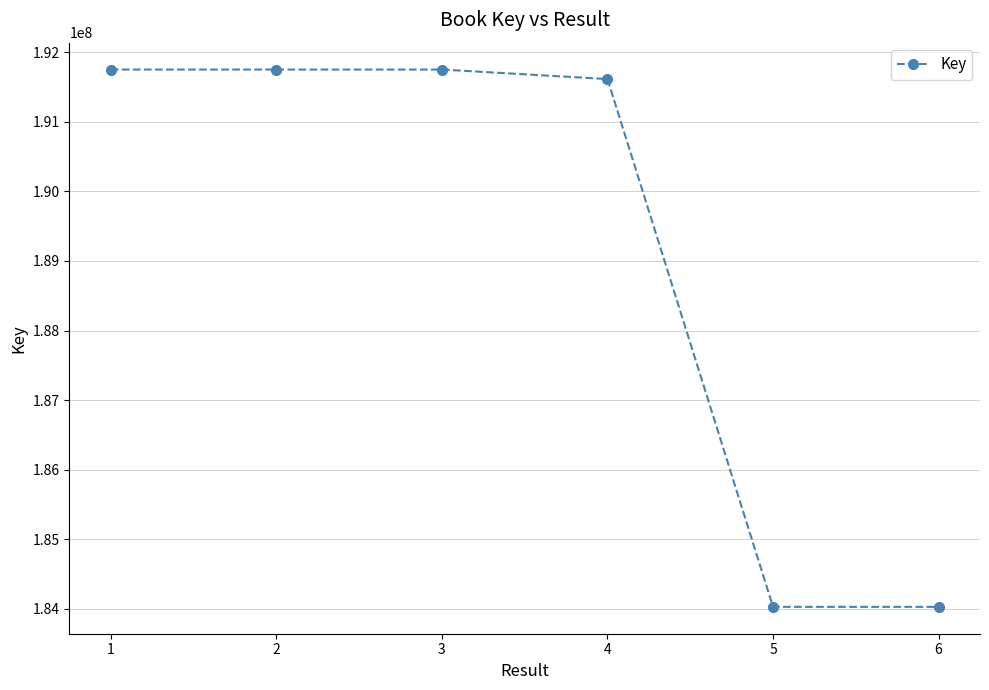

Approximately how many times larger is the value at 6 compared to 1?

1.0